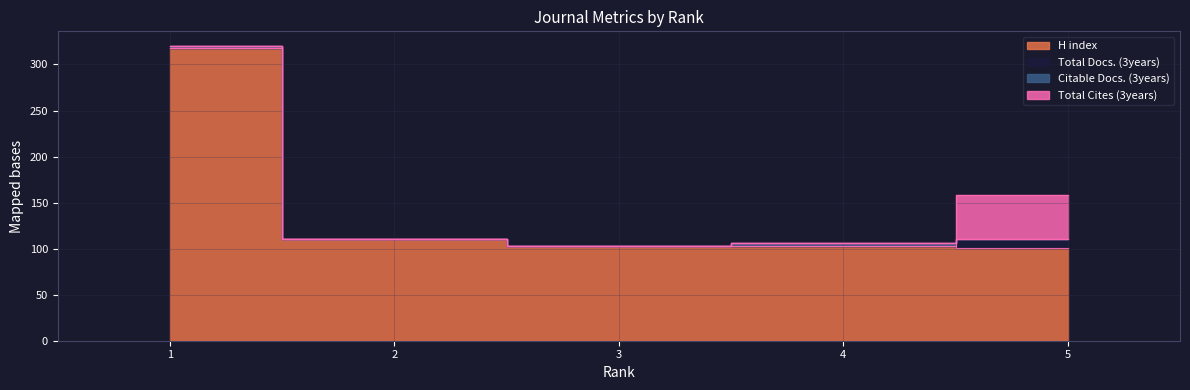

Reading left to right, what are all the values shown in this chart?

H index: 318	110	103	103	101
Total Docs. (3years): 0	0	0	0	9
Citable Docs. (3years): 2	0	0	3	0
Total Cites (3years): 0	0	0	0	48